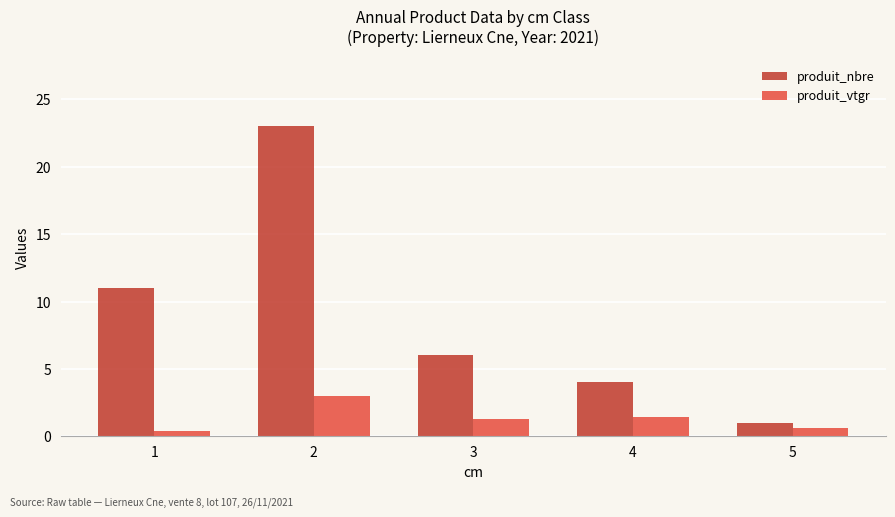

Count the number of categories in the chart.

5